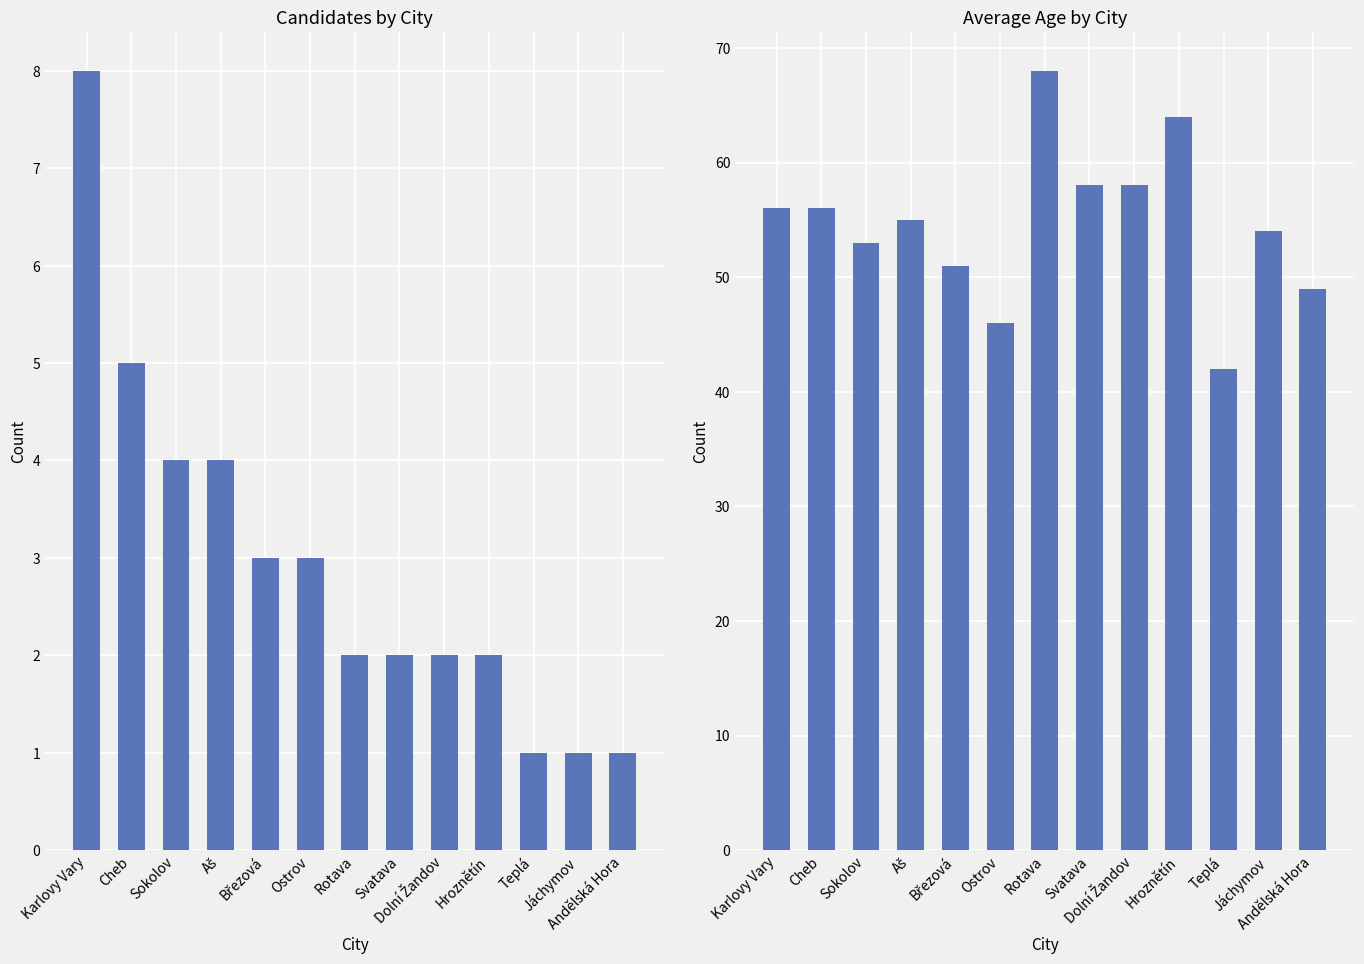

The value of Count at Aš is 6. True or false?

False